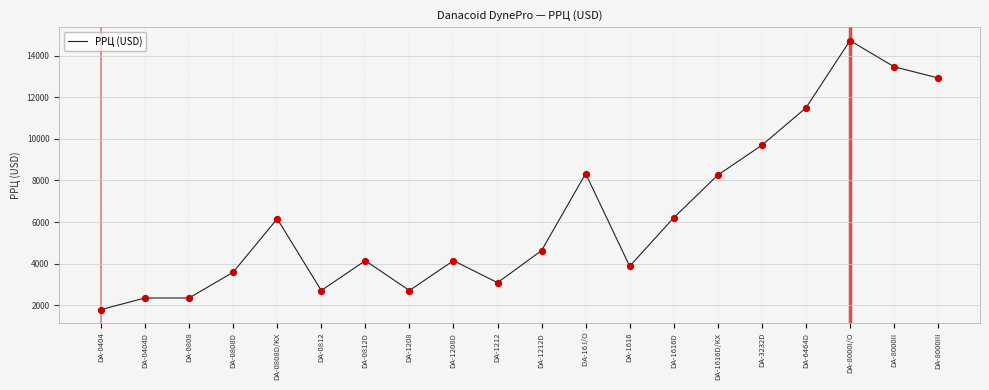

Approximately how many times larger is the value at DA-0404 compared to DA-0808?

0.8